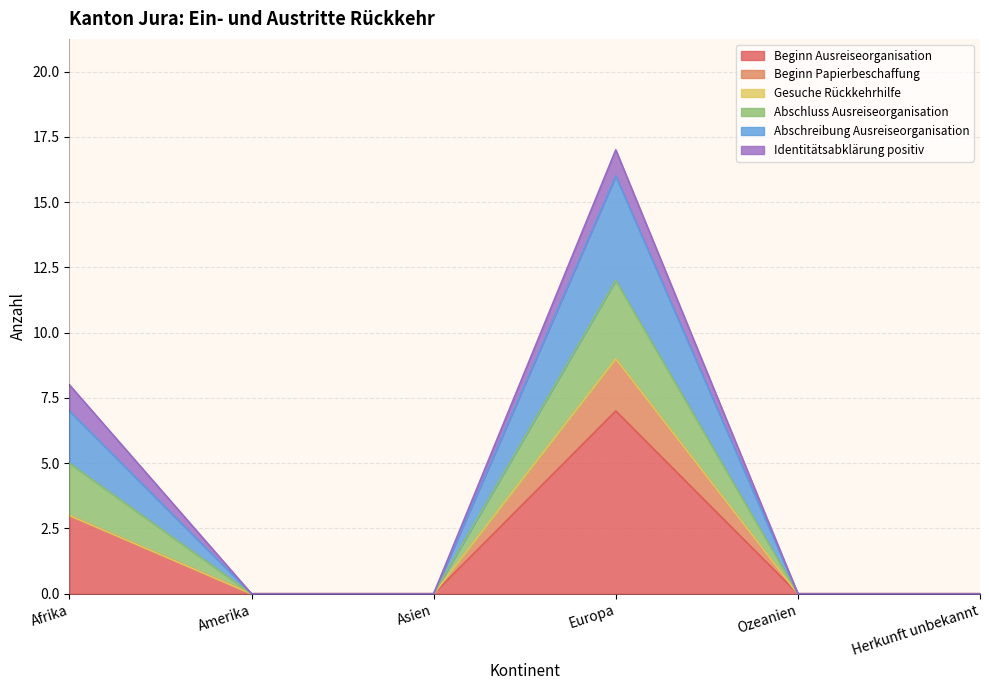

At which label does Beginn Ausreiseorganisation reach its peak?

Europa